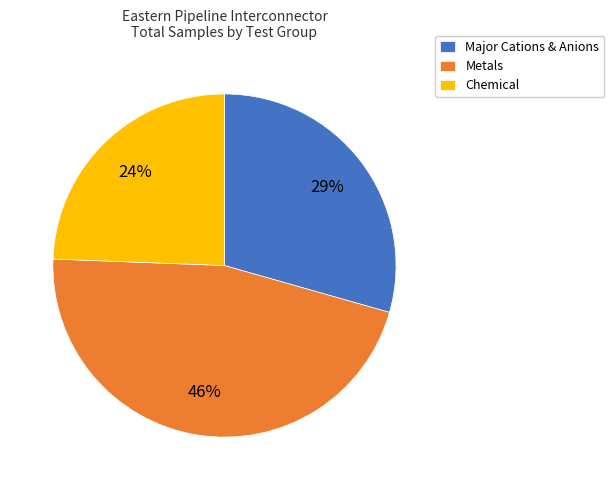

Which slice is the smallest?

Chemical